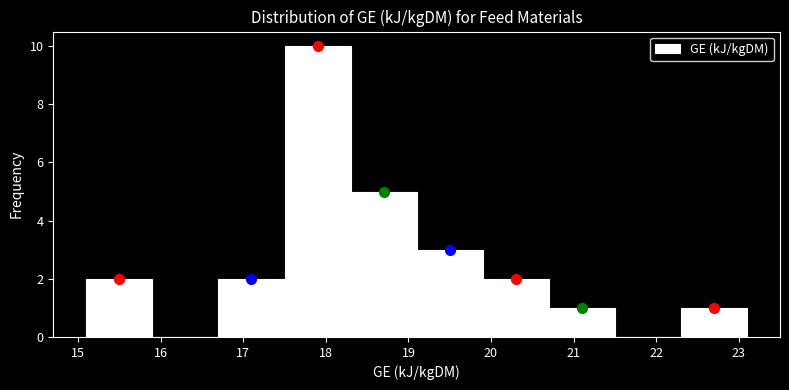

What is the height of the bar covering 18.3 to 19.1 on the x-axis? The values are not printed on the chart, so give them approximately, as read against the axis.

5